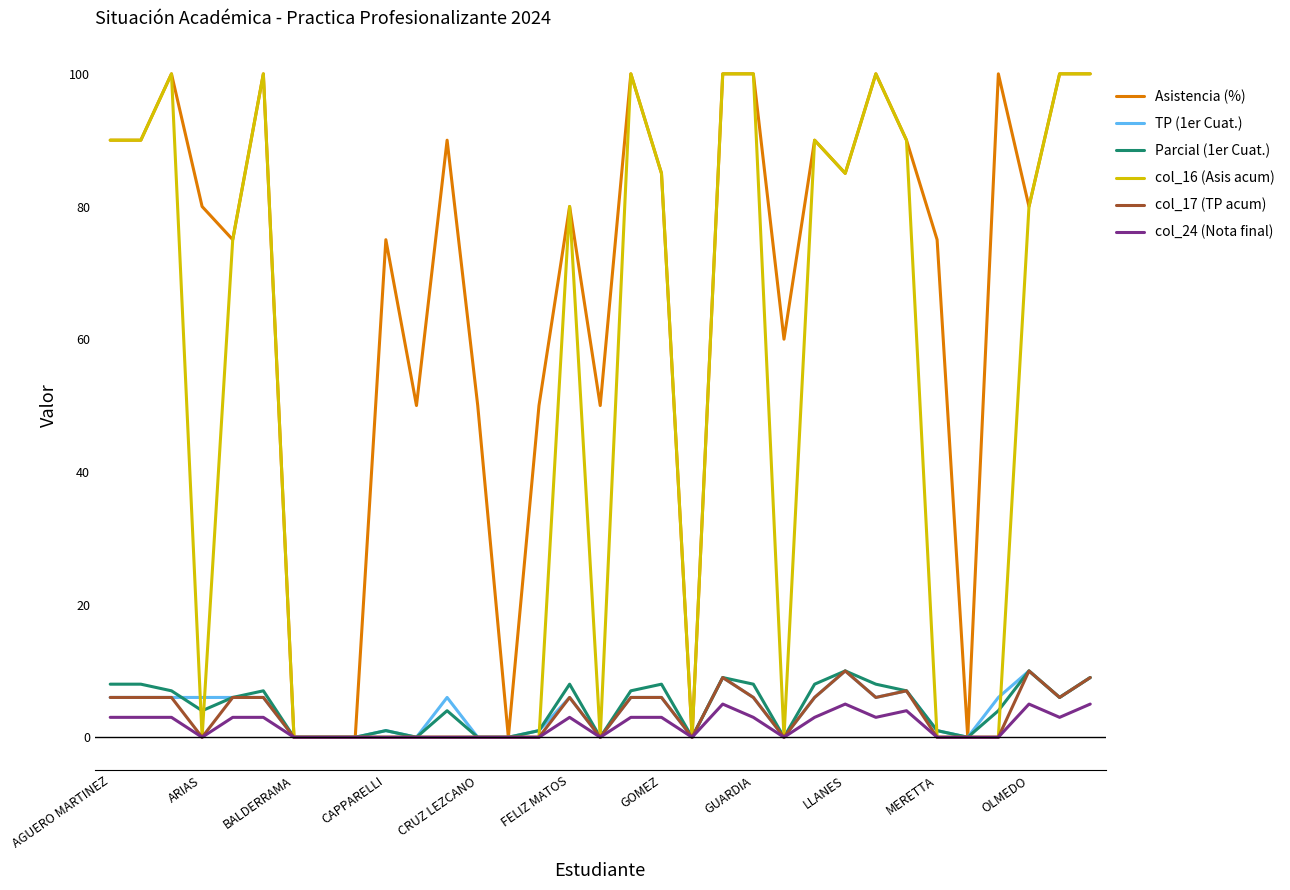

Which series has the largest total across all categories?

Asistencia (%)